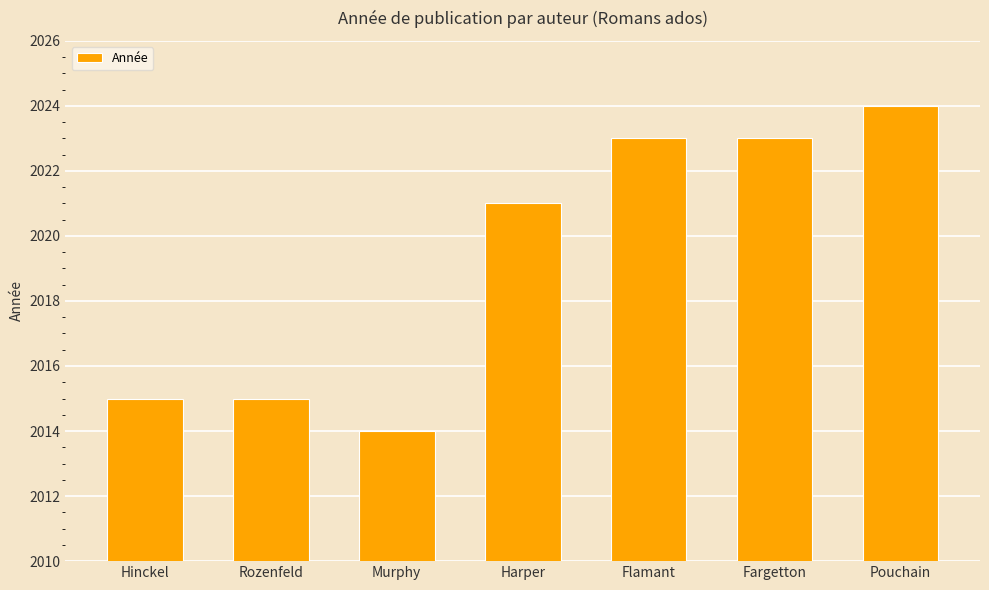

What is the change in value from Hinckel to Murphy?

-1